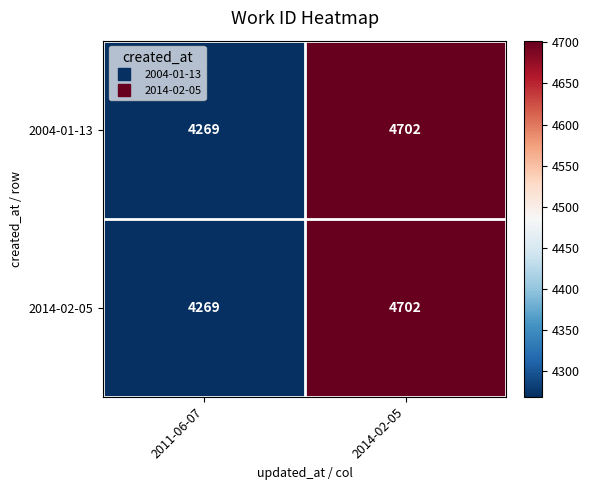

What is the difference between the 2004-01-13 values at 2011-06-07 and 2014-02-05?

433